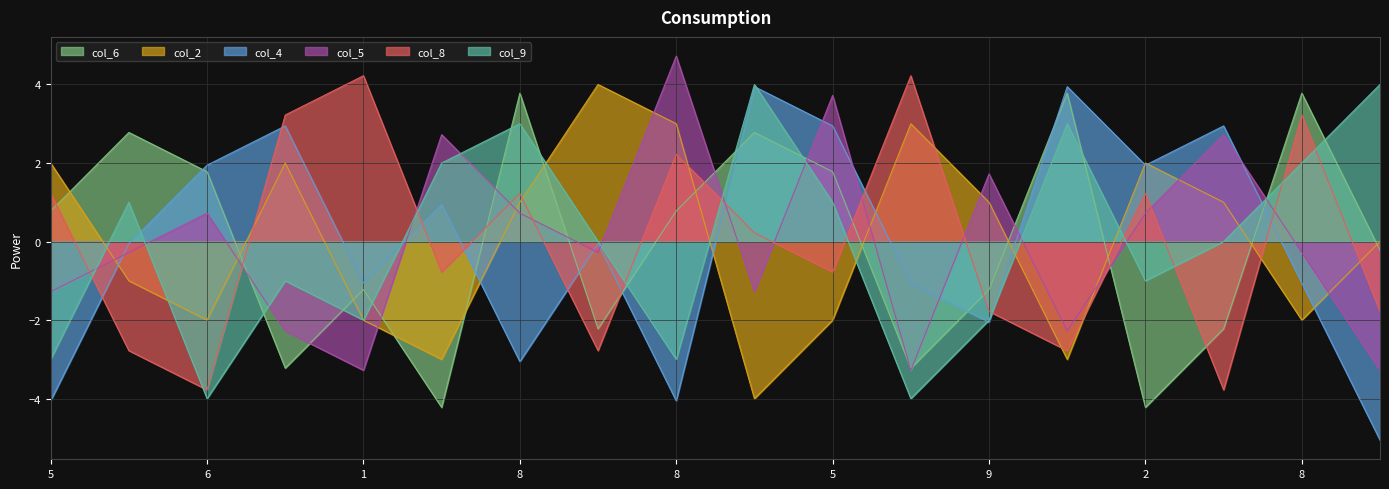

What is the greatest value displayed?

4.7